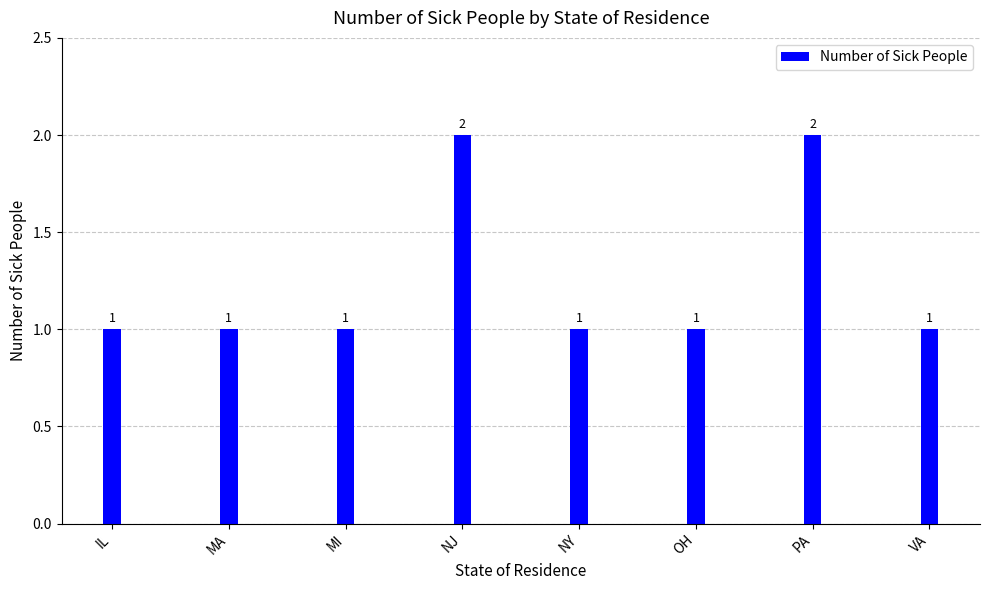

Is it true that the value at MA is 1?

True